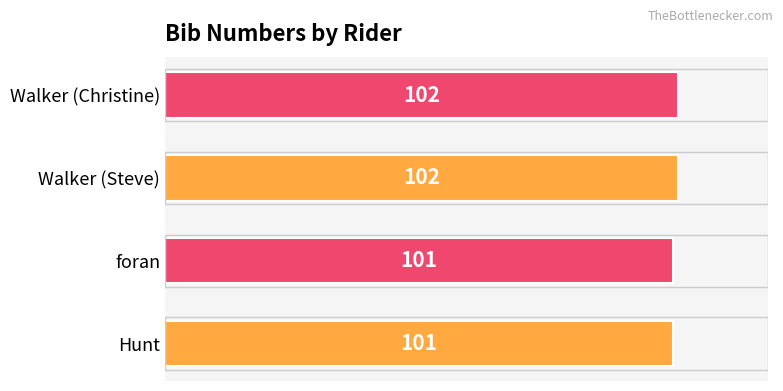

True or false: the data shows 102 at Walker (Christine).

True